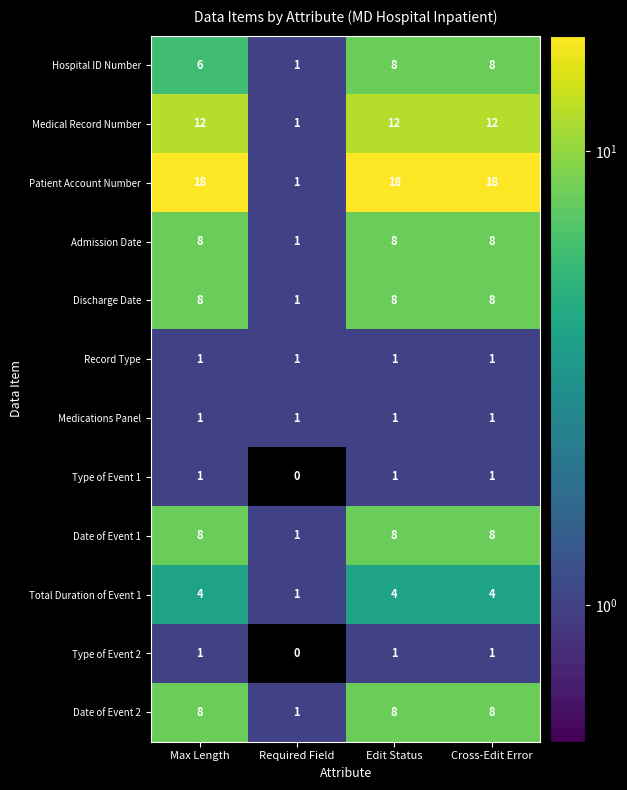

At how many categories does at least one series exceed 3?

3